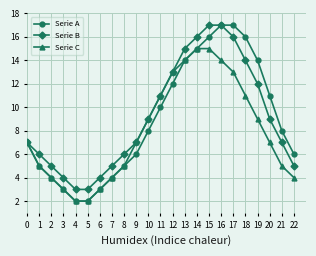

Which series has the widest spread of values?

Serie A